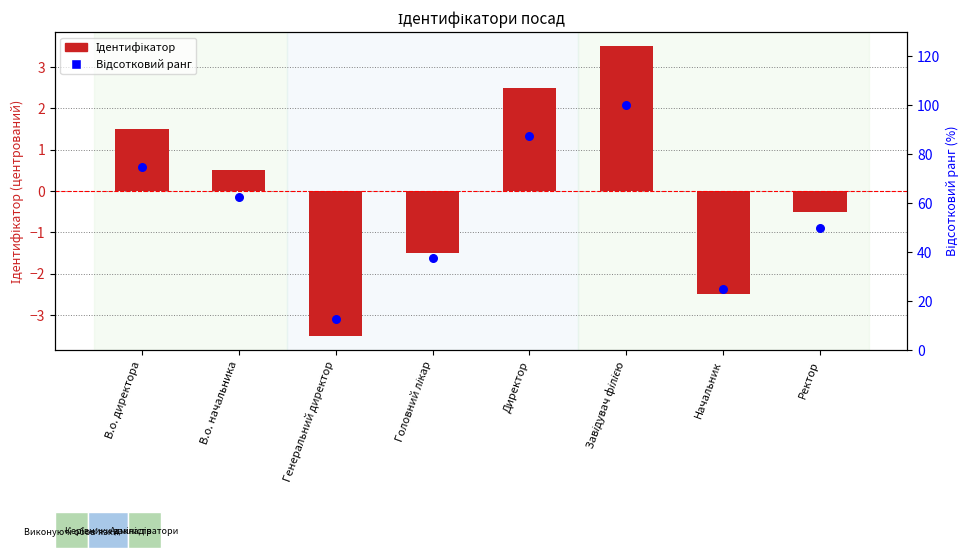

Which series has the largest total across all categories?

Відсотковий ранг